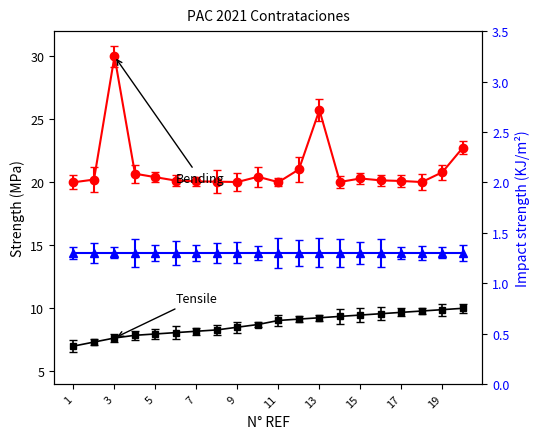

How many data points in Bending are above 20?

19